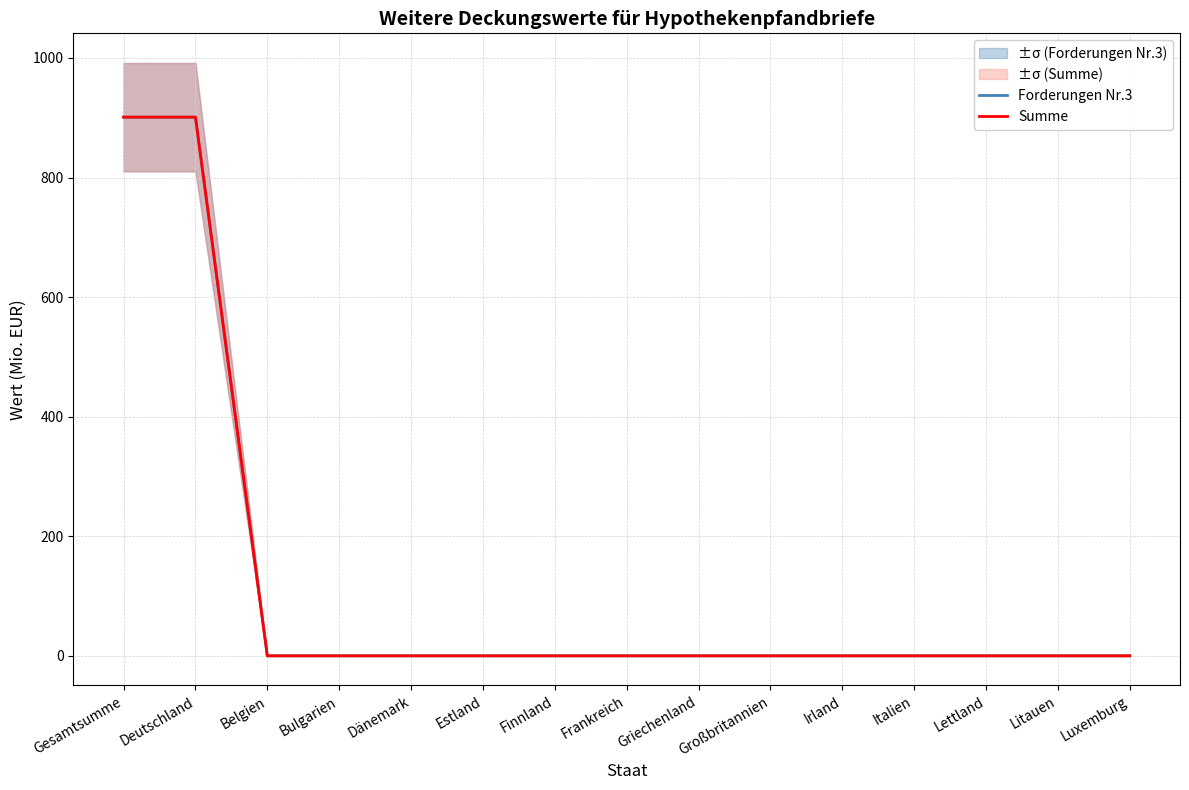

What is the sum of all Forderungen Nr.3 values?

1802